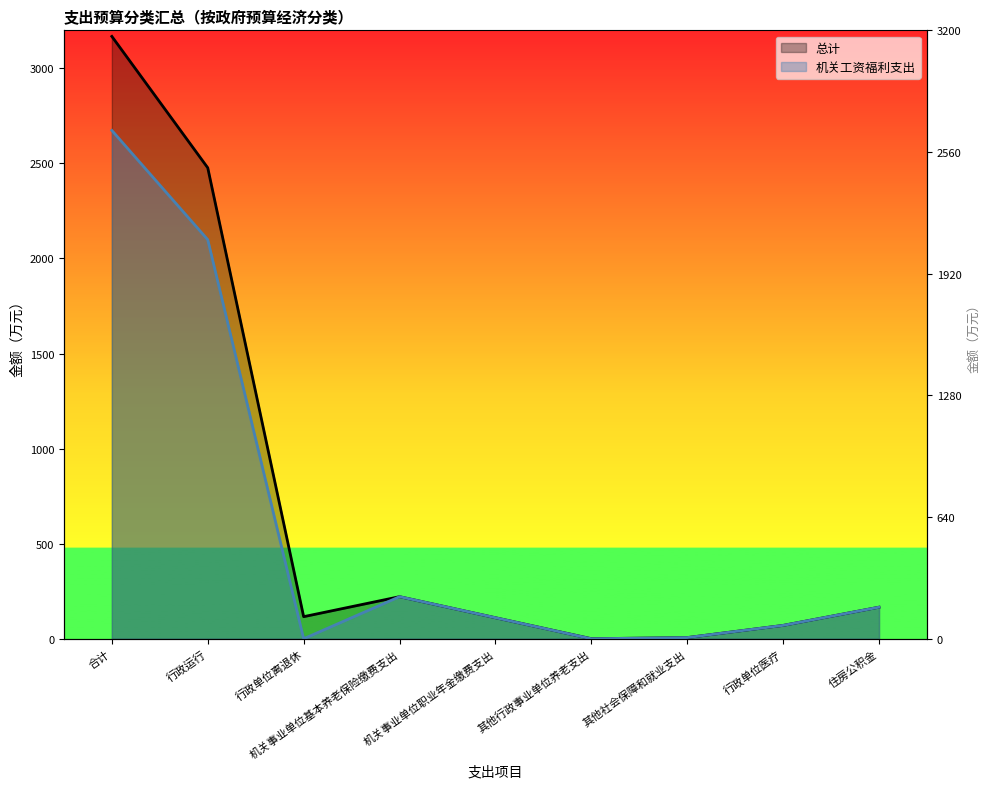

At which label does 机关工资福利支出 reach its minimum?

行政单位离退休